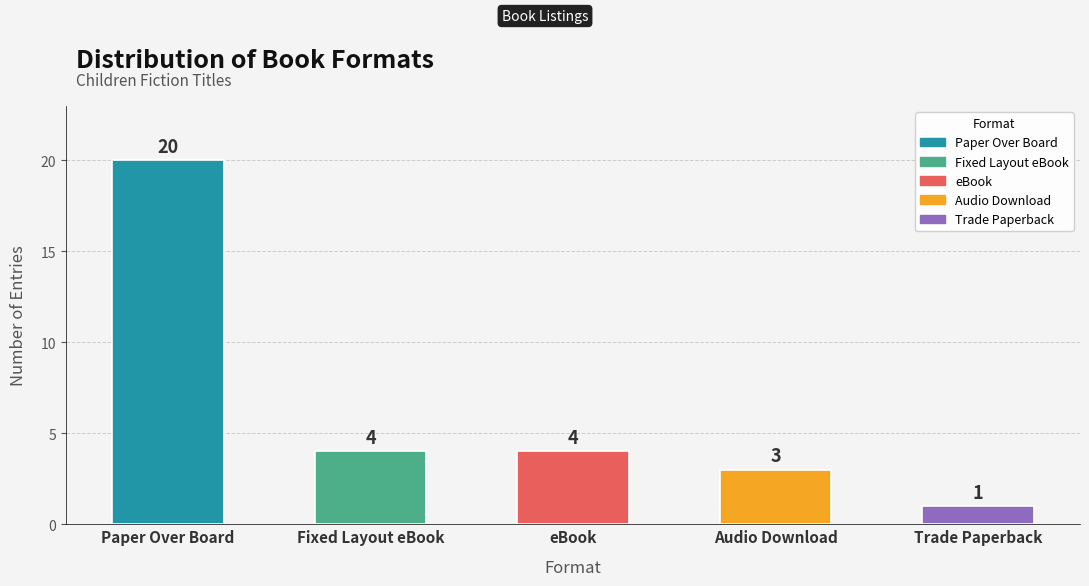

What is the change in value from Fixed Layout eBook to Audio Download?

-1